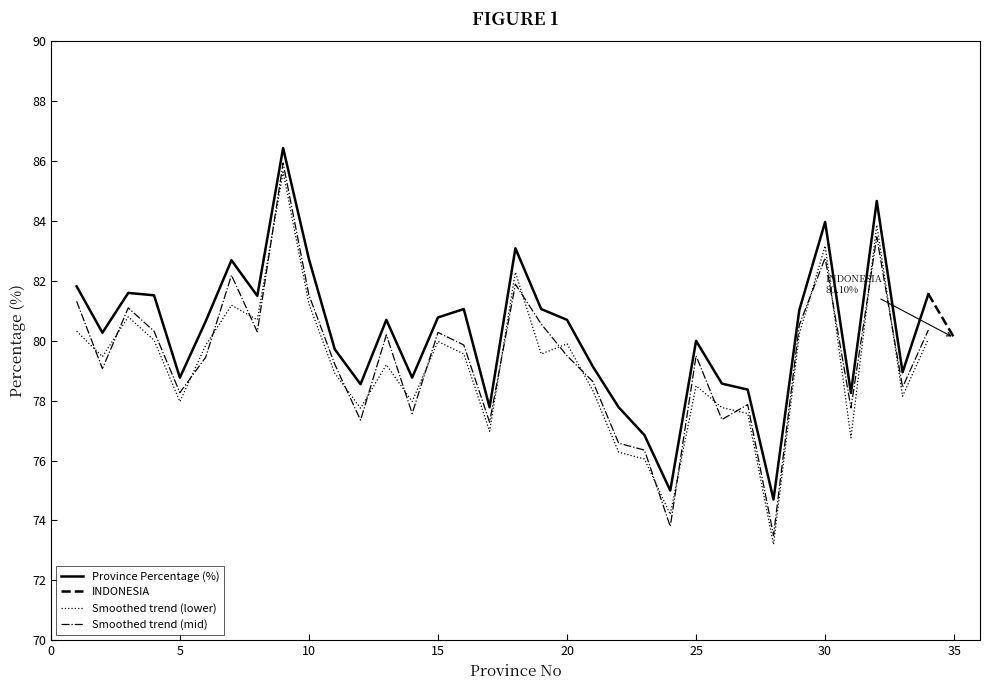

What is the average value?

80.3